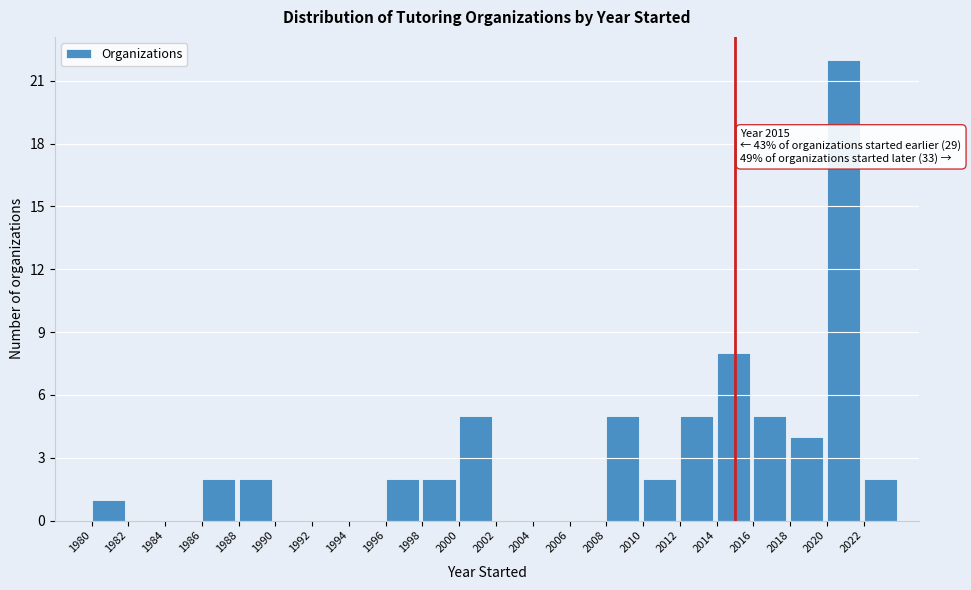

Over which range of the x-axis is the bar tallest?

2020 to 2022